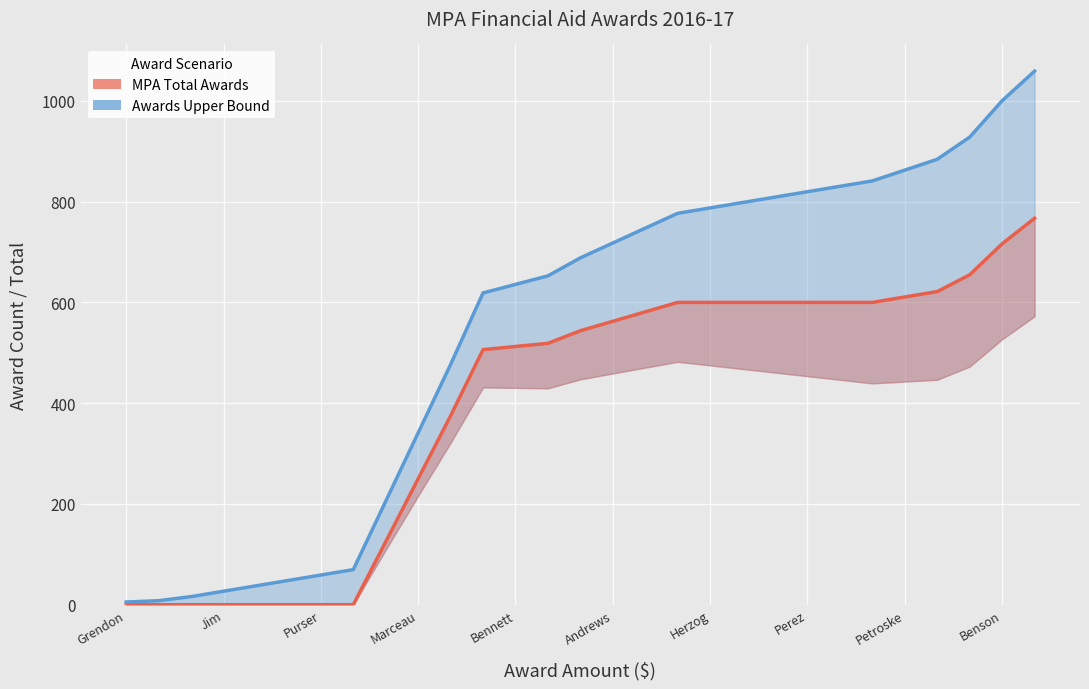

What is the maximum value for MPA Total Awards?

767.0